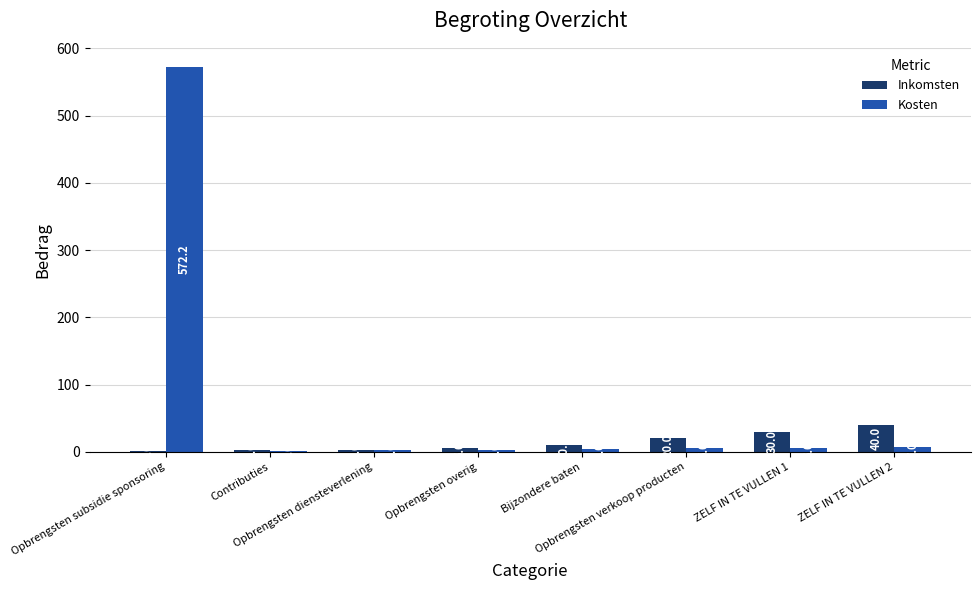

Which series has the largest total across all categories?

Kosten